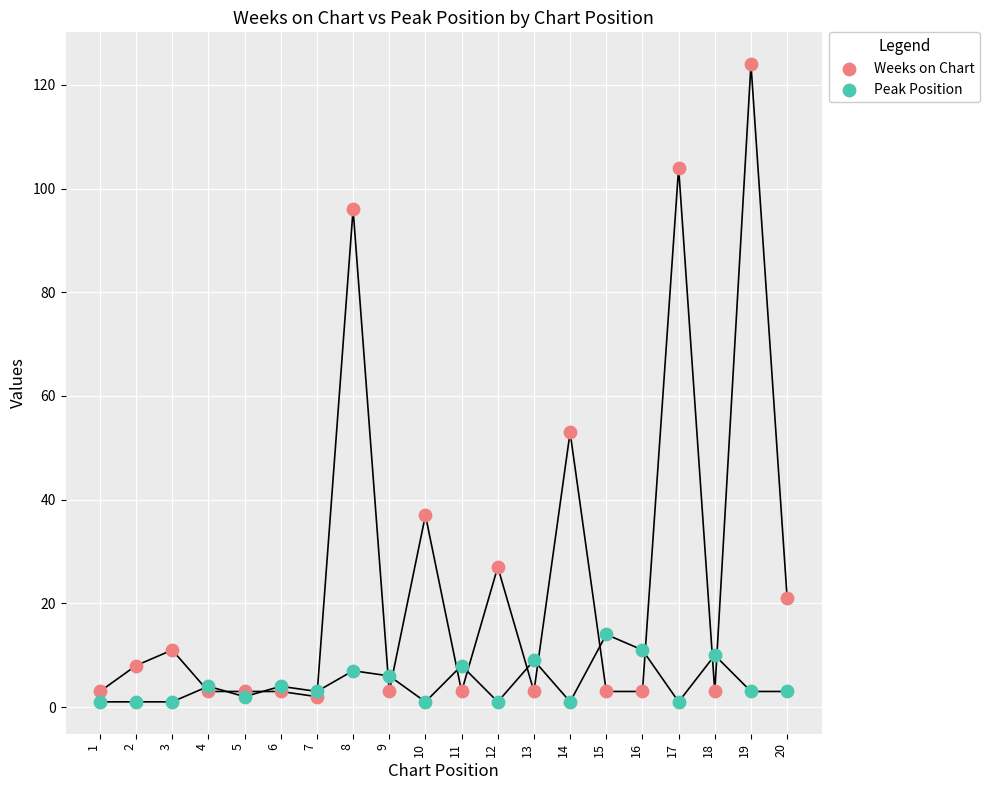

What are all the series names shown in the legend?

Weeks on Chart, Peak Position